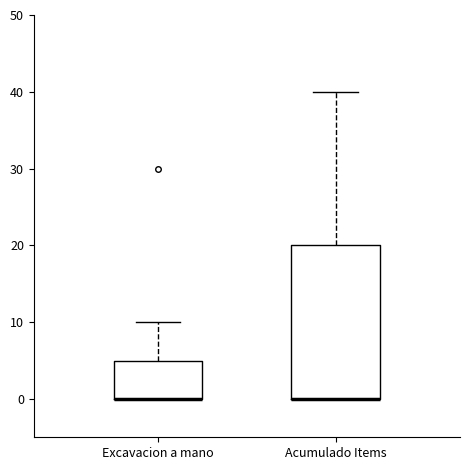

Where does the upper whisker of the box for Excavacion a mano end on the y-axis? The values are not printed on the chart, so give them approximately, as read against the axis.

10